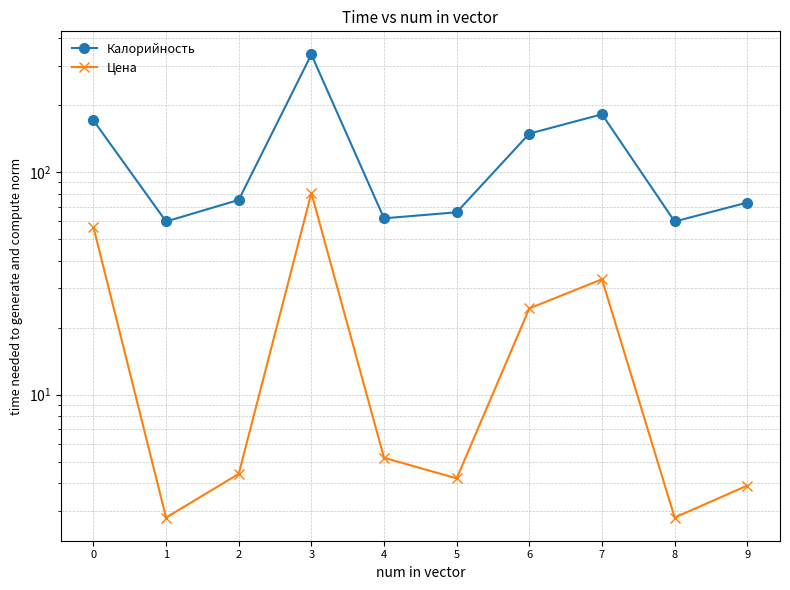

True or false: Калорийность has more than 2 interior local peaks.

False